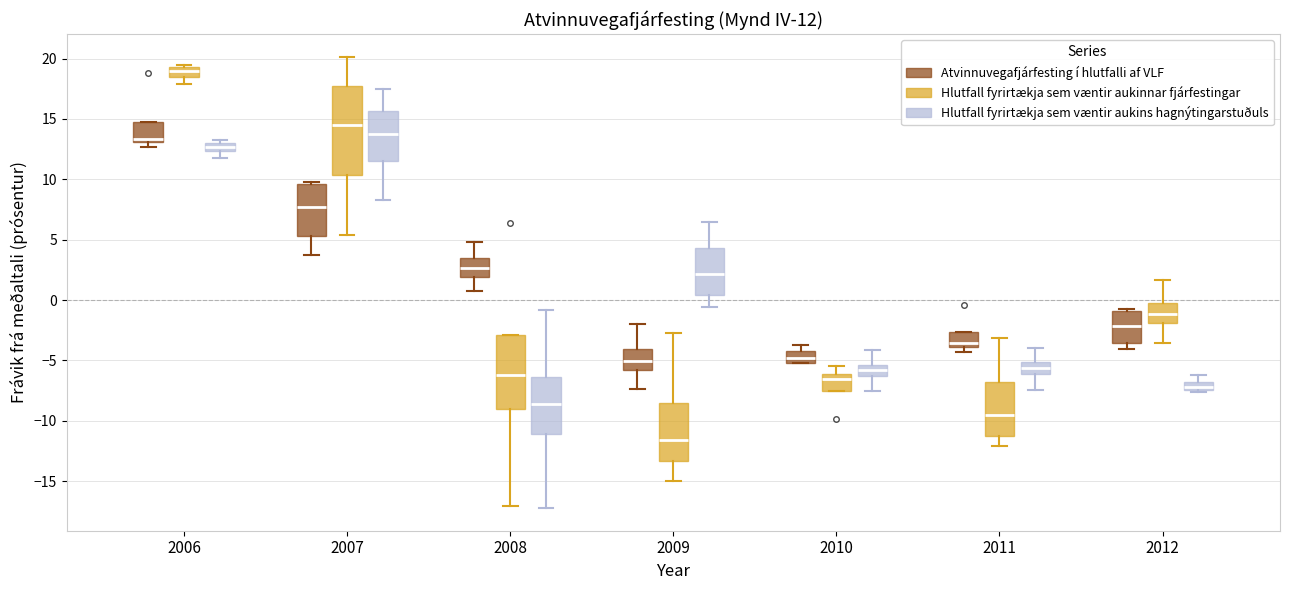

Which box has the lowest median line?

2009 (Hlutfall fyrirtækja sem væntir aukinnar fjárfestingar)